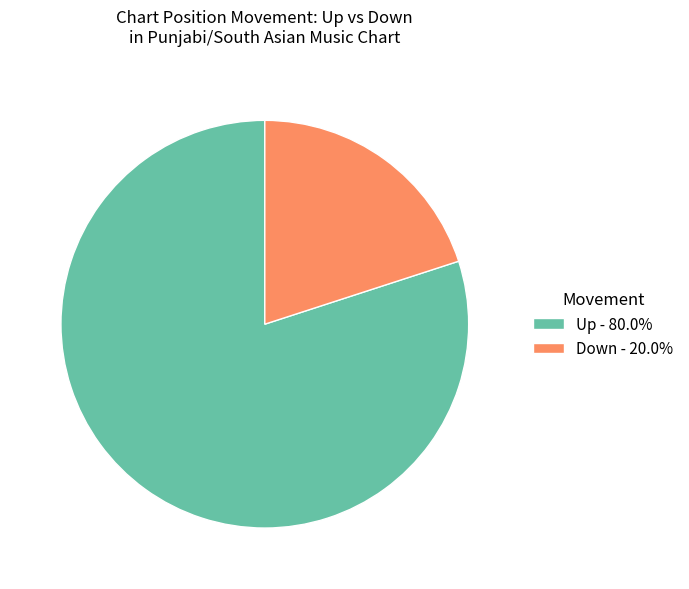

Is there a majority slice in this chart?

Yes